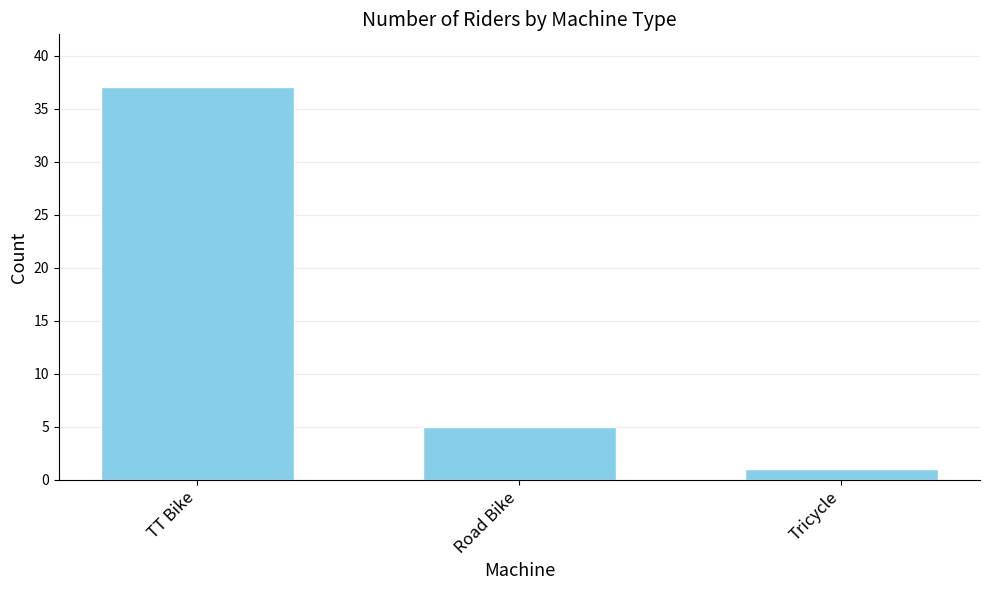

Reading left to right, extract all data points from this chart.

37	5	1